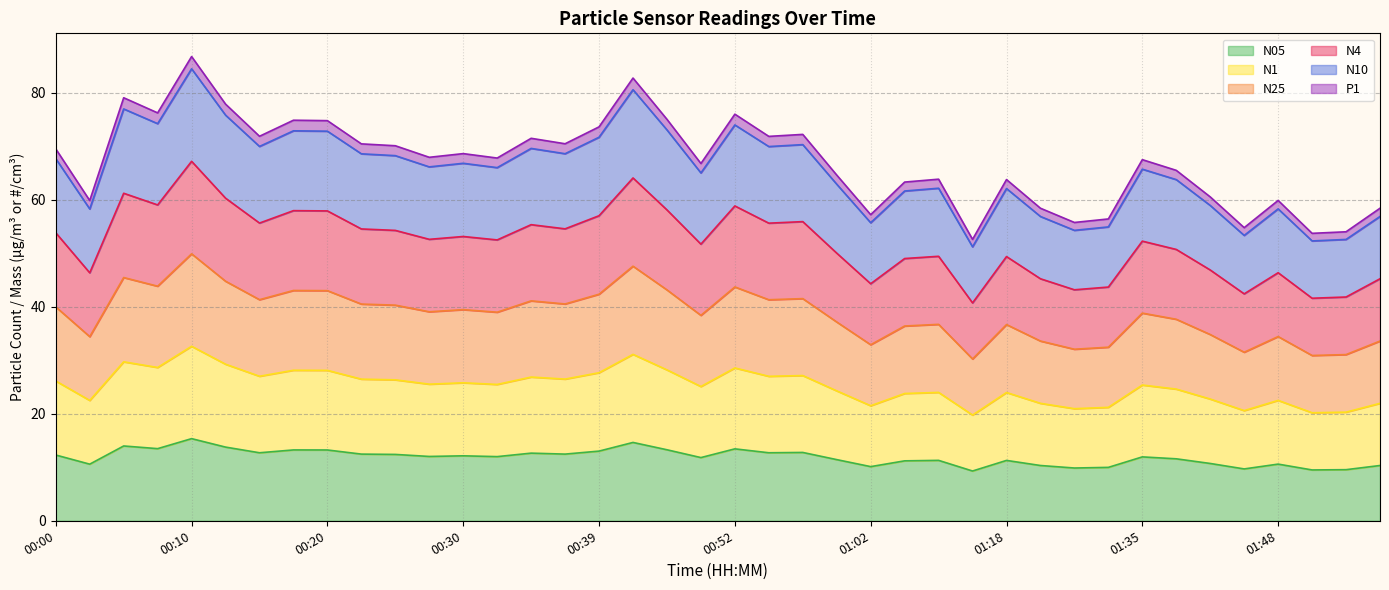

True or false: N05 has a value of 19.6 at 00:00.

False